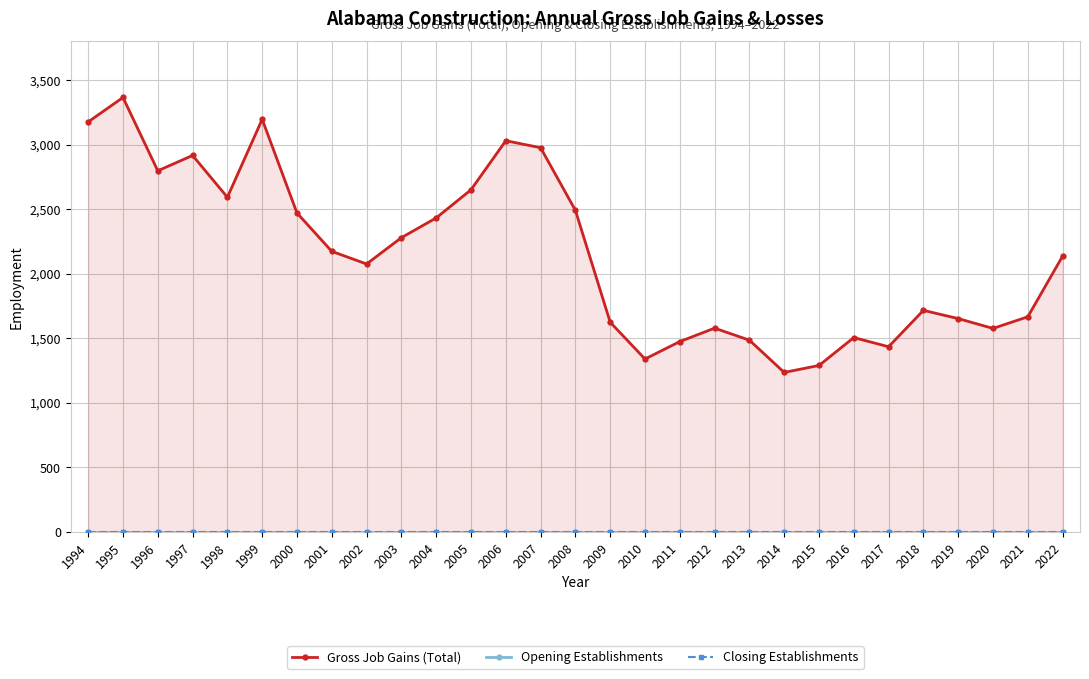

What are all the series names shown in the legend?

Gross Job Gains (Total), Opening Establishments, Closing Establishments